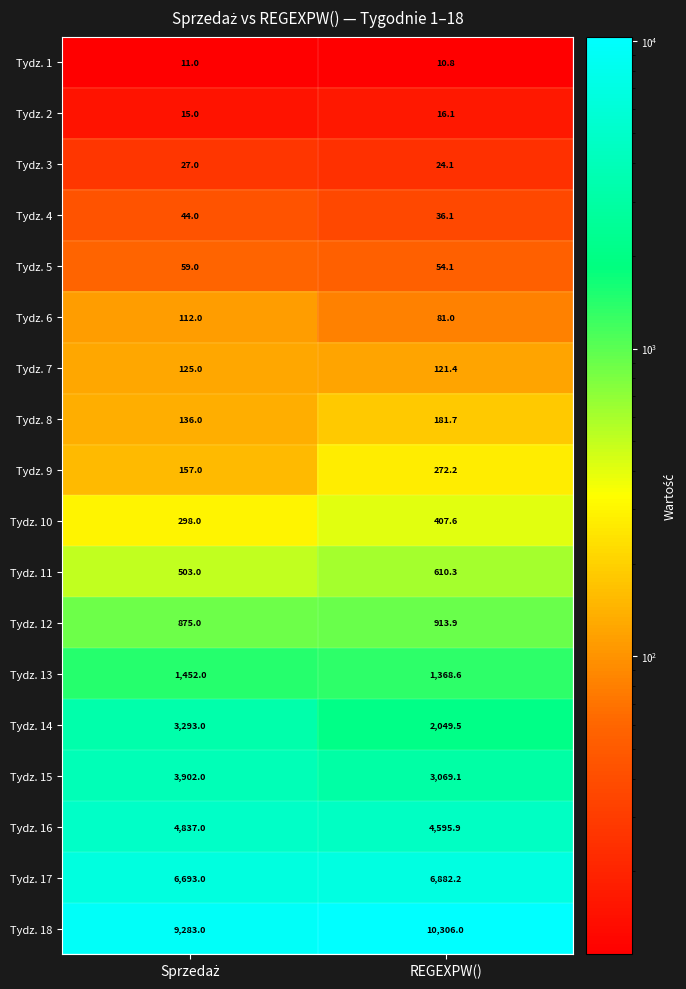

What is the sum of all Tydz. 17 values?

13575.2